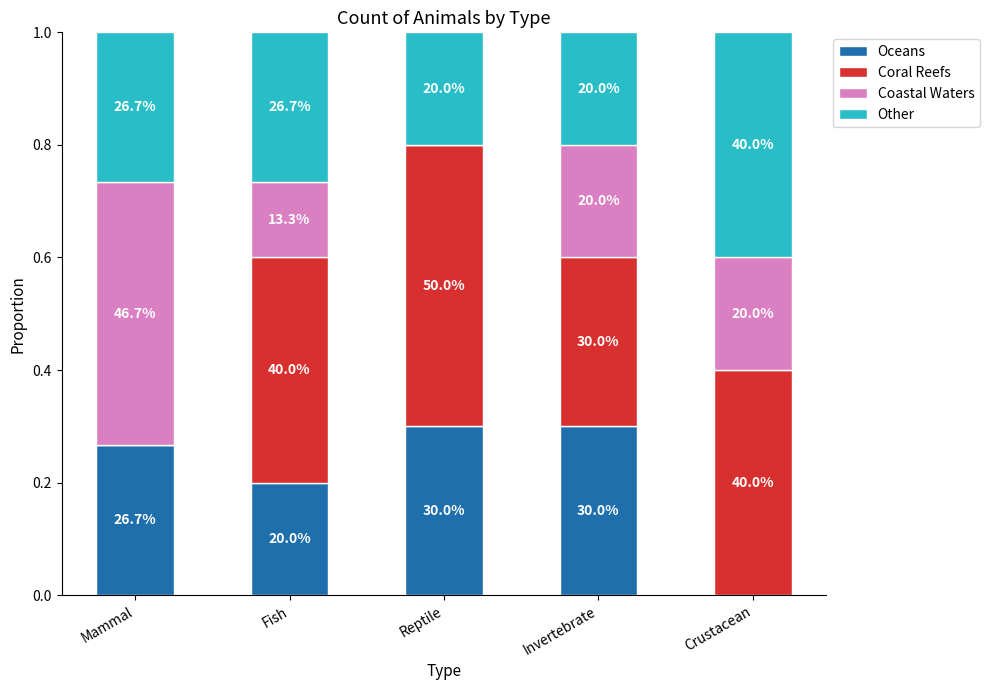

Which series has the largest total across all categories?

Coral Reefs